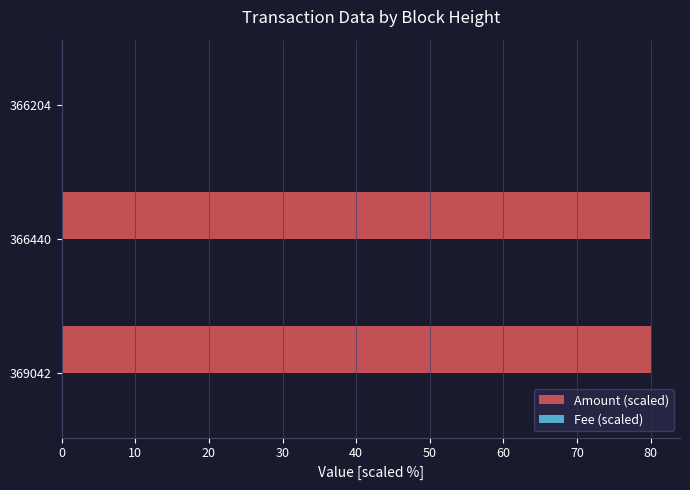

Between 366440 and 366204, which series saw the biggest shift?

Amount (scaled)